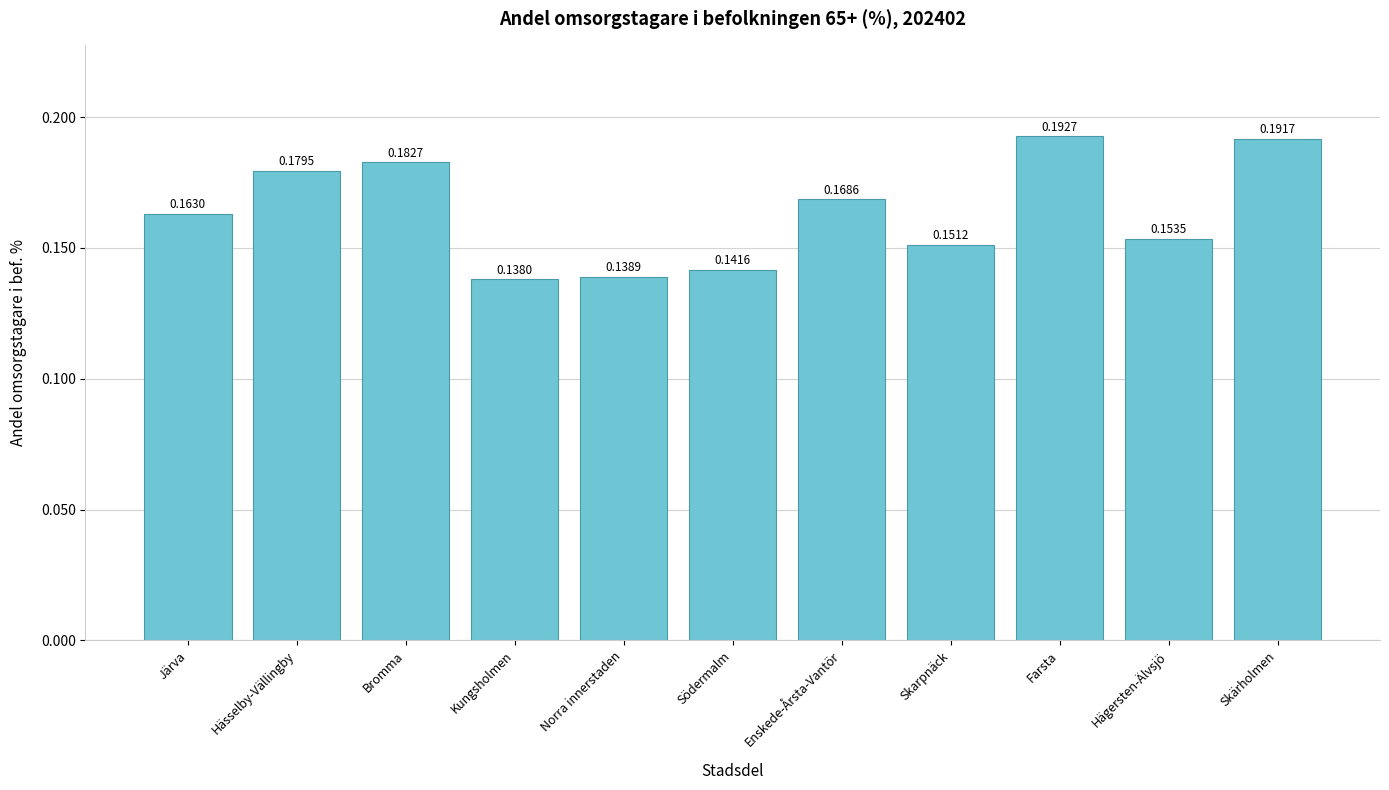

What is the change in value from Södermalm to Farsta?

+0.1